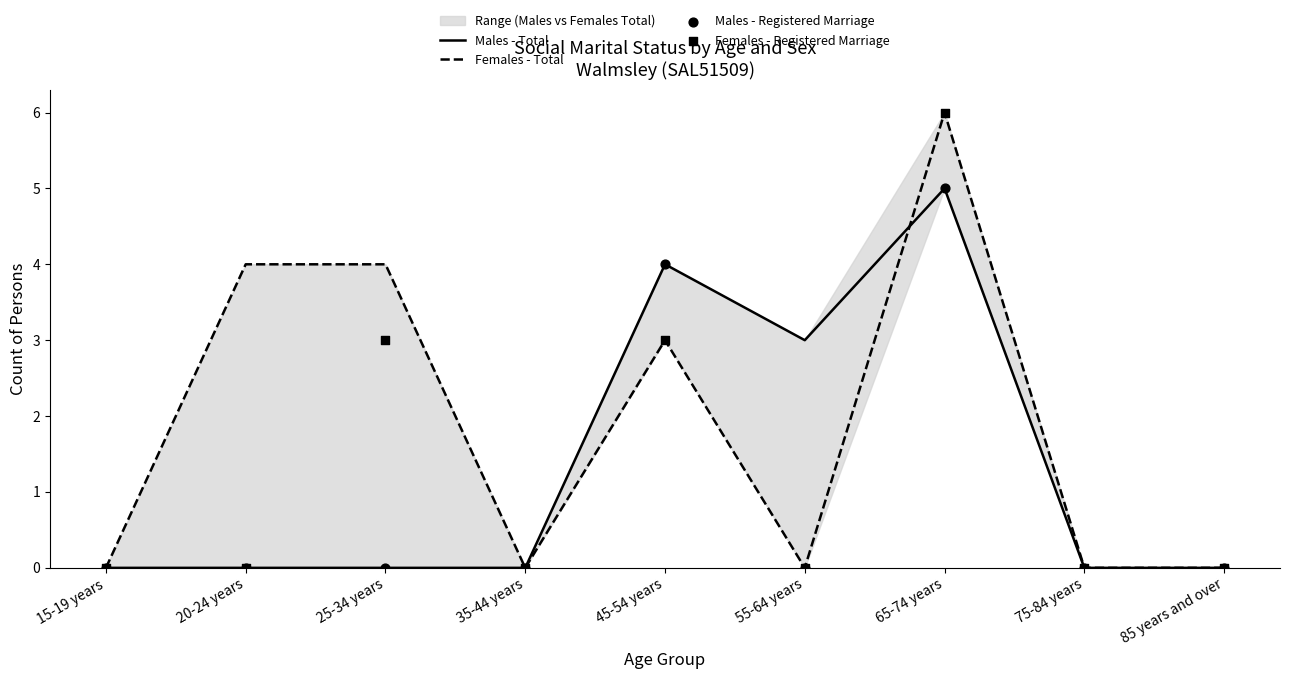

What are all the series names shown in the legend?

Males - Total, Females - Total, Males - Registered Marriage, Females - Registered Marriage